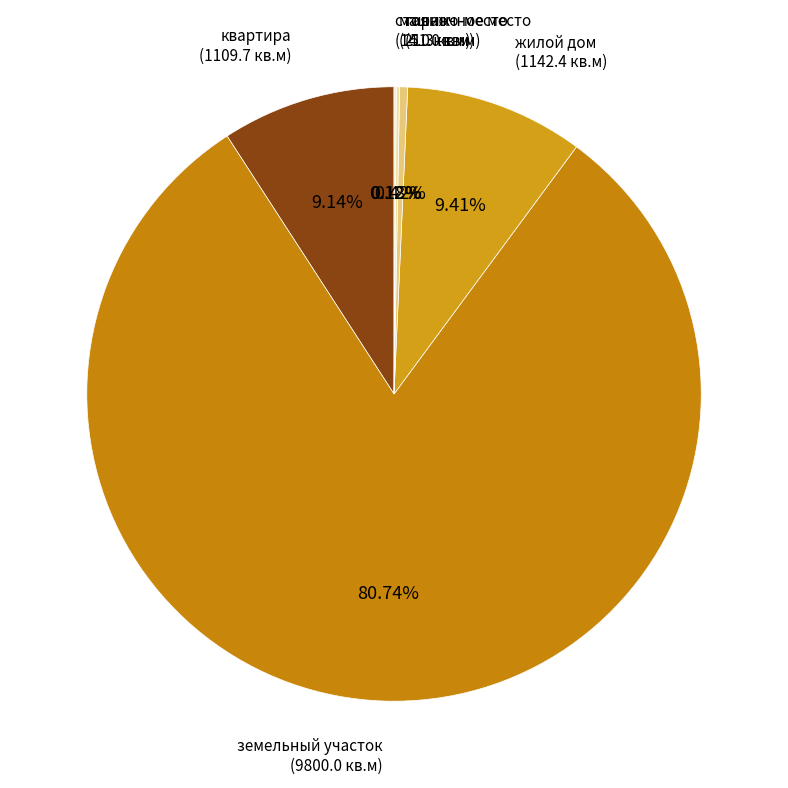

Which category has the biggest portion of the pie?

земельный участок